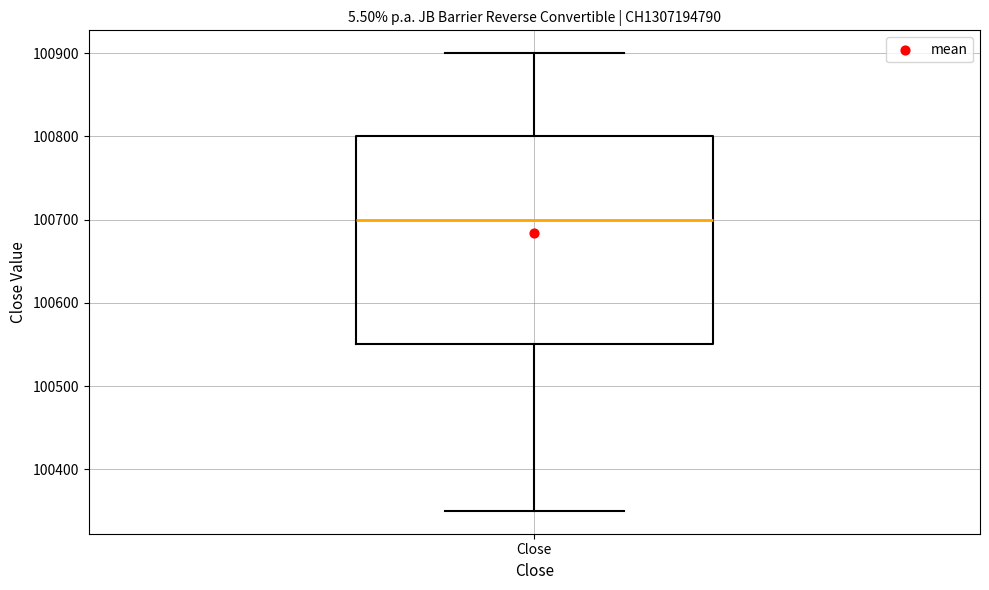

Read this box plot against the y-axis: the position of the median line, the range covered by the box, and the ends of both whiskers. The values are not printed on the chart, so give them approximately, as read against the axis.

median 100700, box 100550 to 100800, whiskers 100350 to 100900